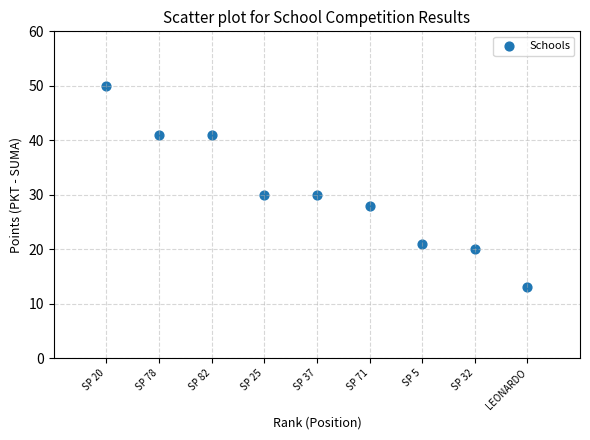

What is the range of X values (max minus min)?

8